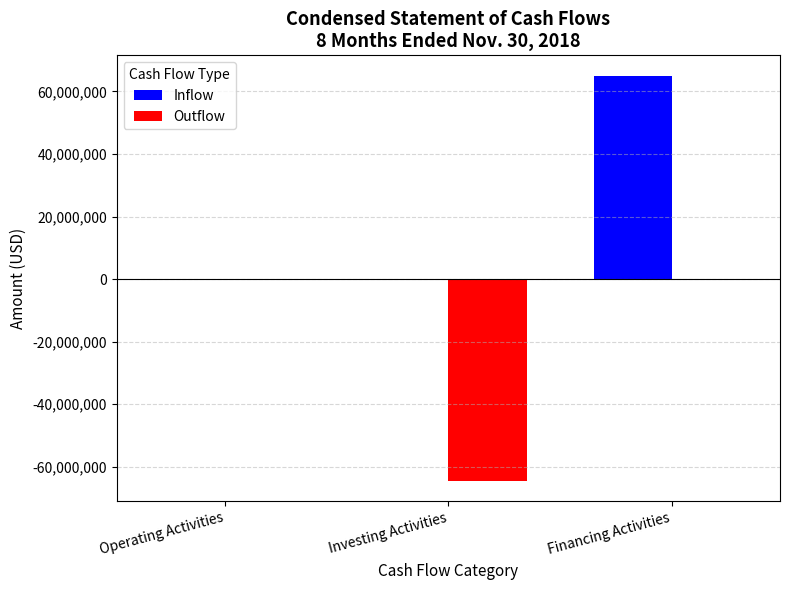

Which series has the largest total across all categories?

Inflow